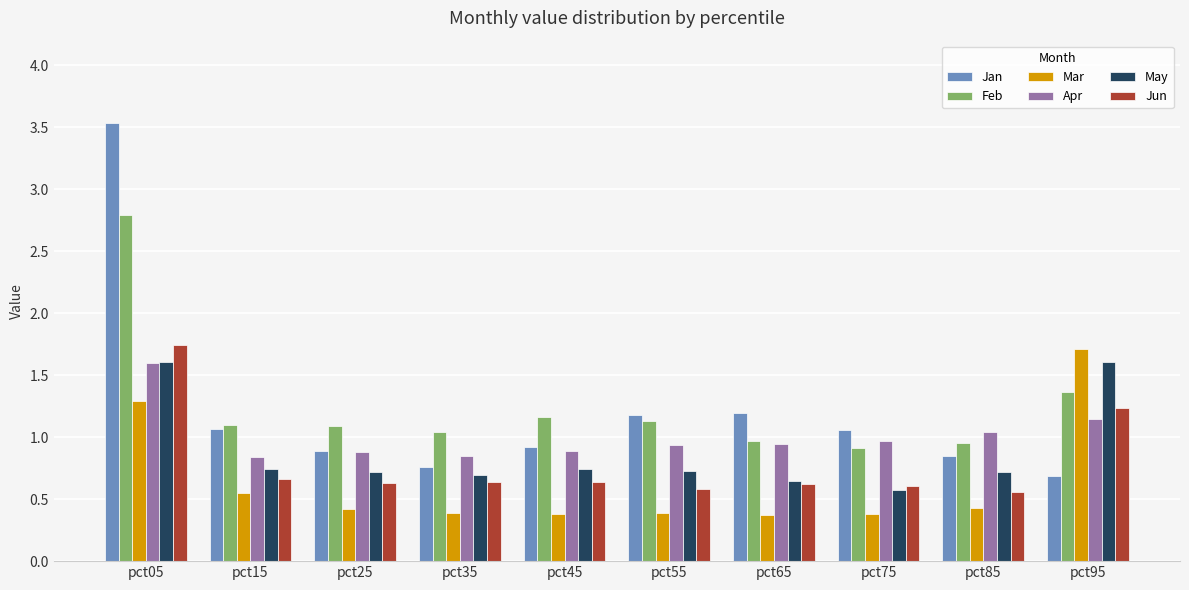

The Mar series shows 0.2 at pct75. True or false?

False